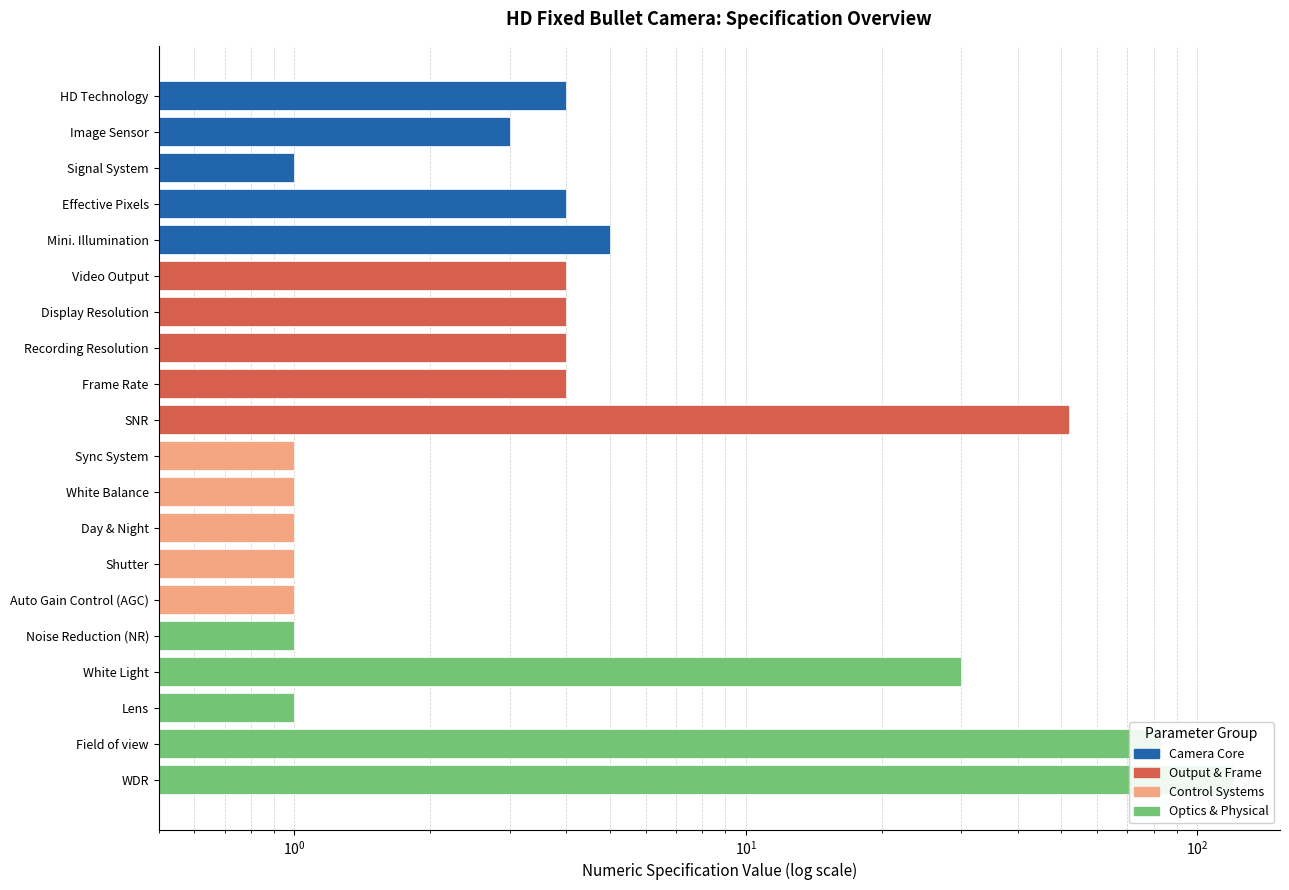

Does the chart contain any negative values?

No